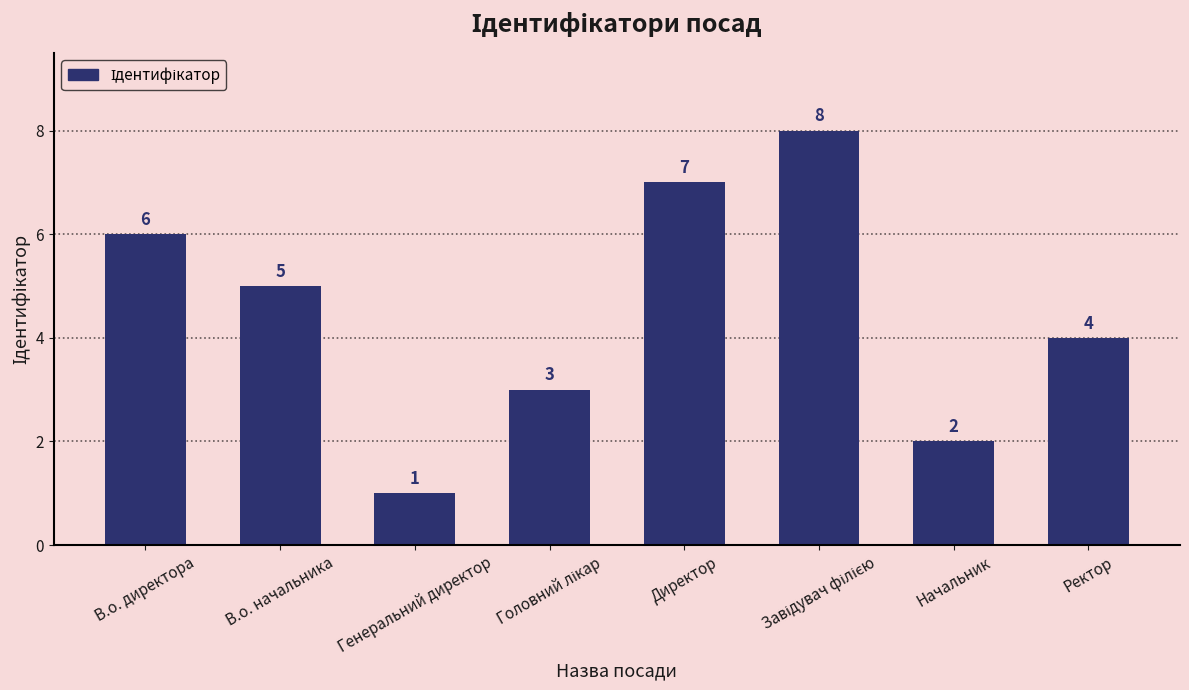

Which has a higher value, Ректор or В.о. директора?

В.о. директора